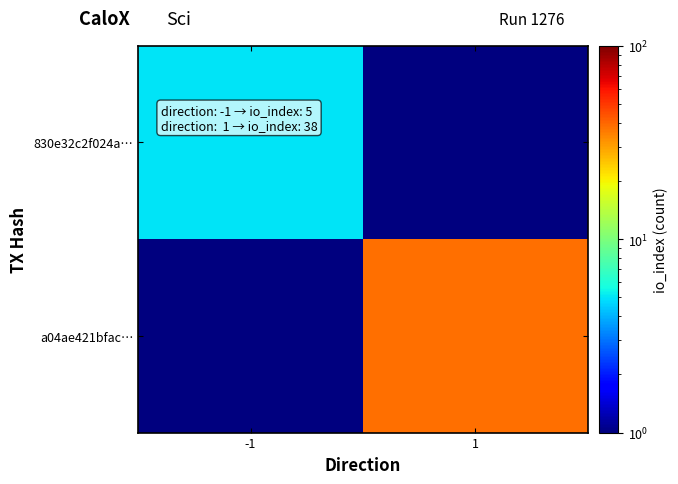

Which series has the widest spread of values?

a04ae421bfac…